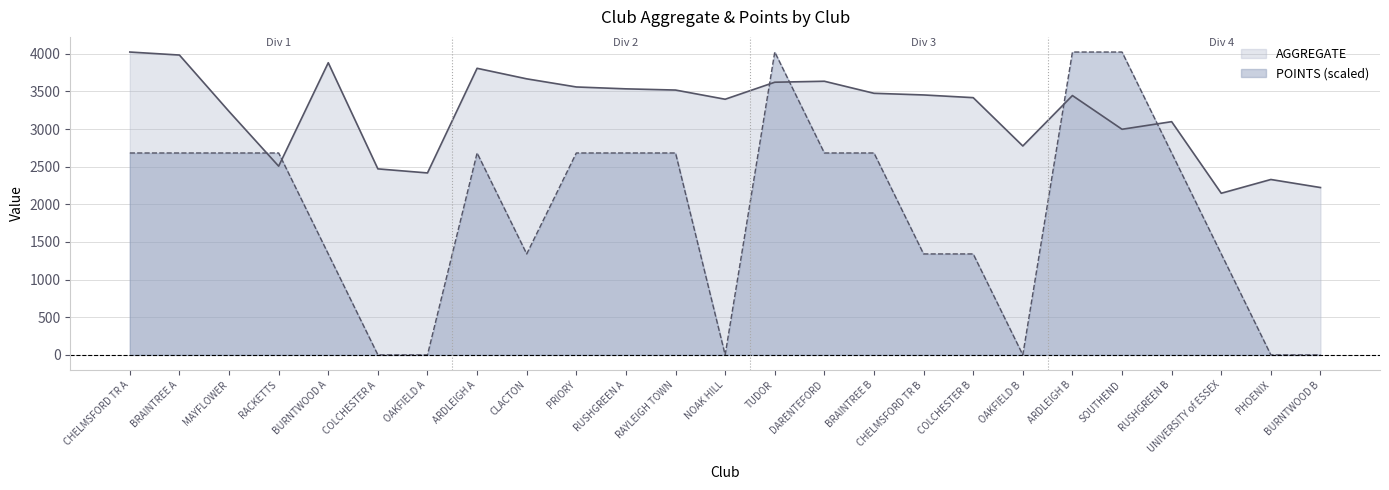

Between which two adjacent categories do AGGREGATE and POINTS first intersect?

MAYFLOWER and RACKETTS